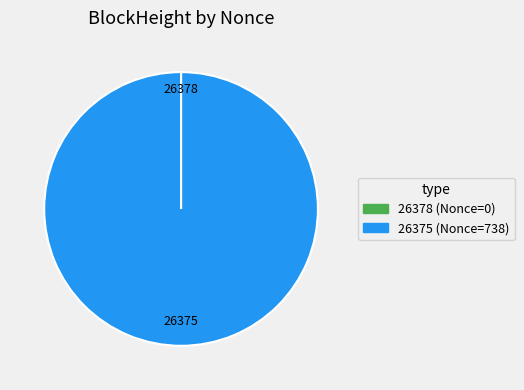

Does any single category account for the majority?

Yes